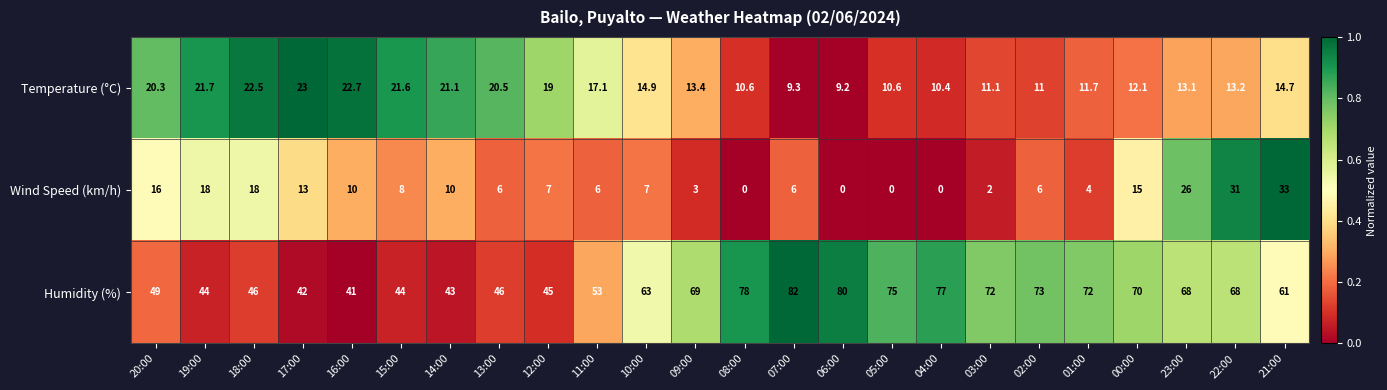

Which series changed the most between 16:00 and 15:00?

Humidity (%)